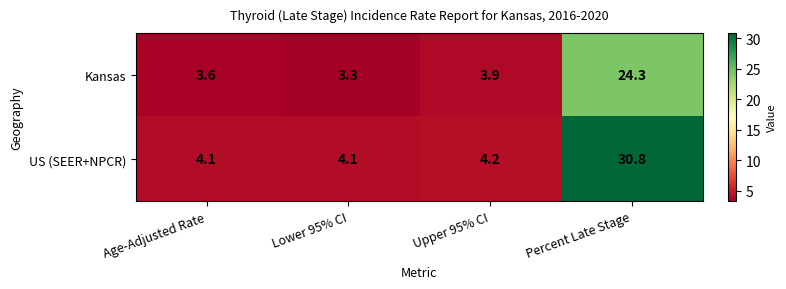

What is the average value of the Kansas series?

8.8